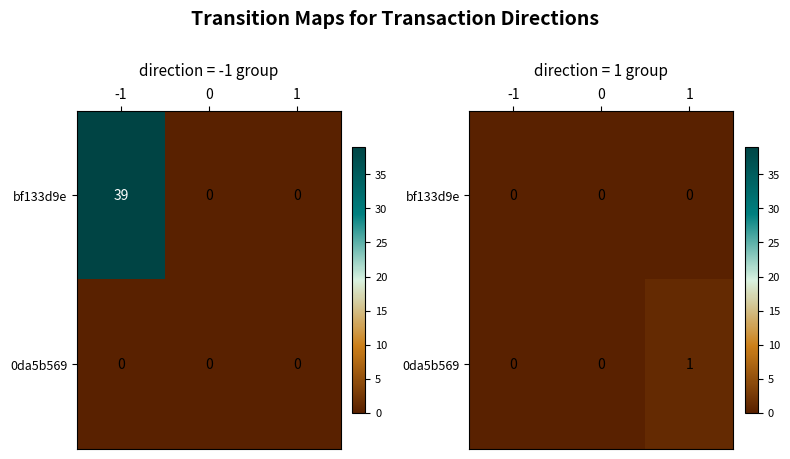

Is it true that 0da5b569 equals 1 at -1?

False